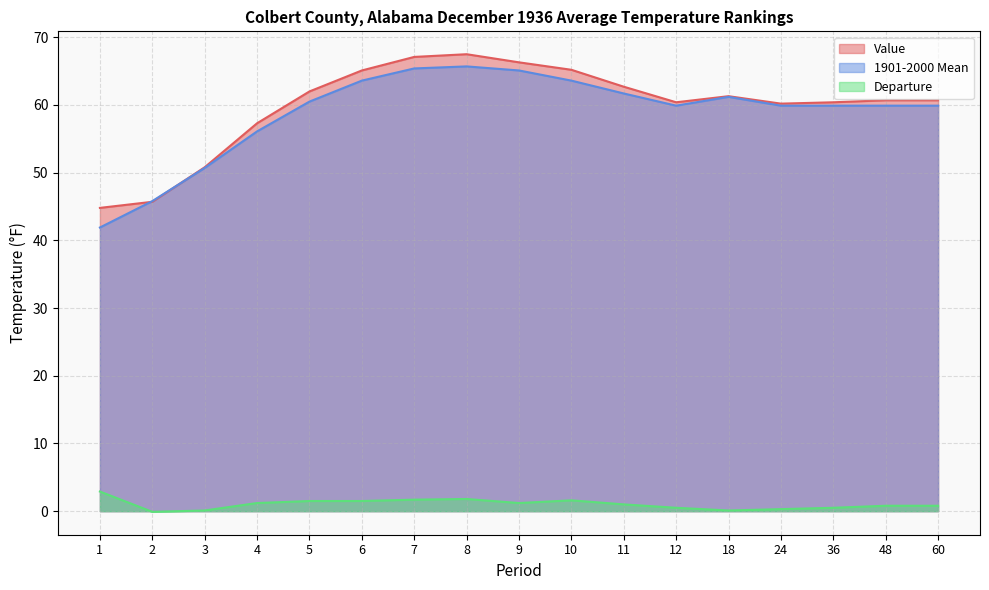

True or false: 1901-2000 Mean and Departure intersect in this chart.

False